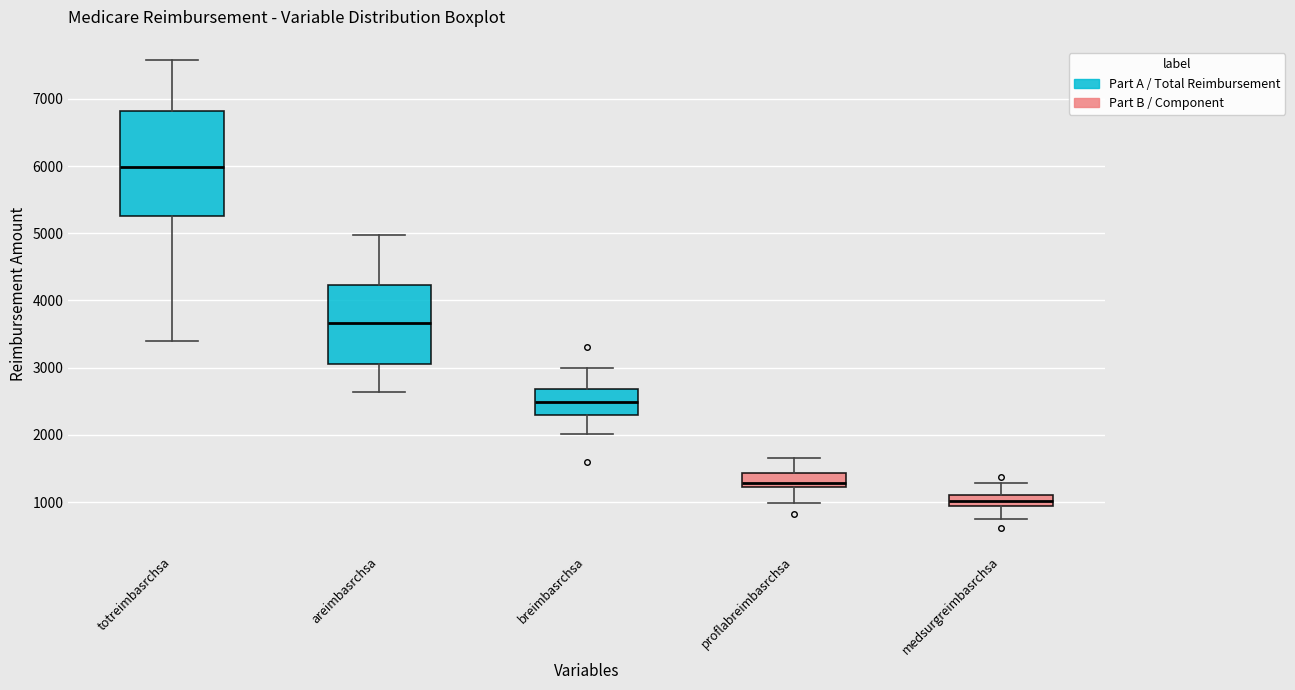

Reading left to right, read every box against the y-axis: the position of its median line, the range the box covers, and the ends of its whiskers. The values are not printed on the chart, so give them approximately, as read against the axis.

totreimbasrchsa: median 6000, box 5300 to 6800, whiskers 3400 to 7600
areimbasrchsa: median 3700, box 3100 to 4200, whiskers 2600 to 5000
breimbasrchsa: median 2500, box 2300 to 2700, whiskers 2000 to 3000
proflabreimbasrchsa: median 1300, box 1200 to 1400, whiskers 1000 to 1700
medsurgreimbasrchsa: median 1000, box 900 to 1100, whiskers 700 to 1300